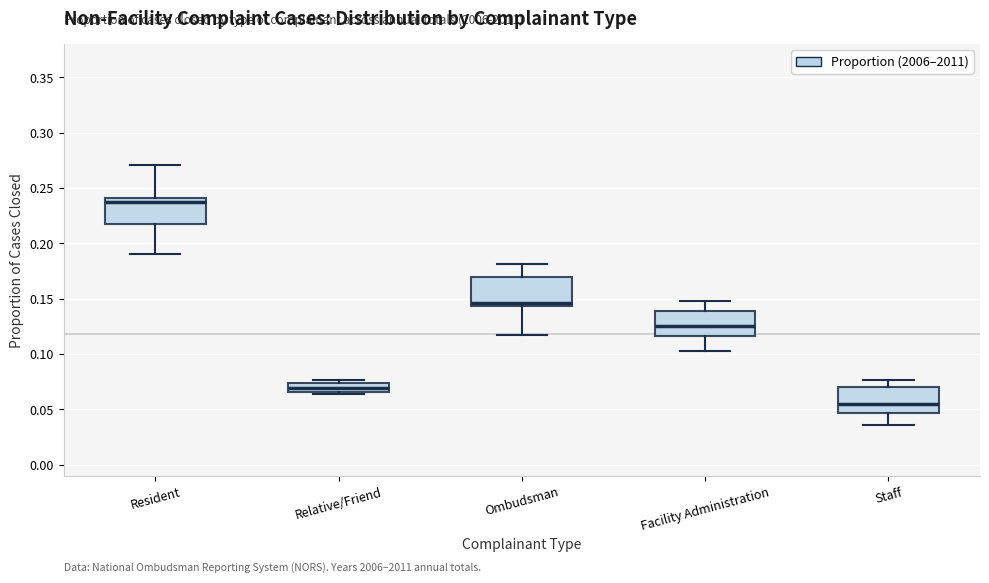

Reading left to right, read every box against the y-axis: the position of its median line, the range the box covers, and the ends of its whiskers. The values are not printed on the chart, so give them approximately, as read against the axis.

Resident: median 0.235, box 0.215 to 0.240, whiskers 0.190 to 0.270
Relative/Friend: median 0.070, box 0.065 to 0.075, whiskers 0.065 (just below the box's lower edge) to 0.075 (just above the box's upper edge)
Ombudsman: median 0.145 (just above the box's lower edge), box 0.145 to 0.170, whiskers 0.120 to 0.180
Facility Administration: median 0.125, box 0.115 to 0.140, whiskers 0.105 to 0.150
Staff: median 0.055, box 0.045 to 0.070, whiskers 0.035 to 0.075